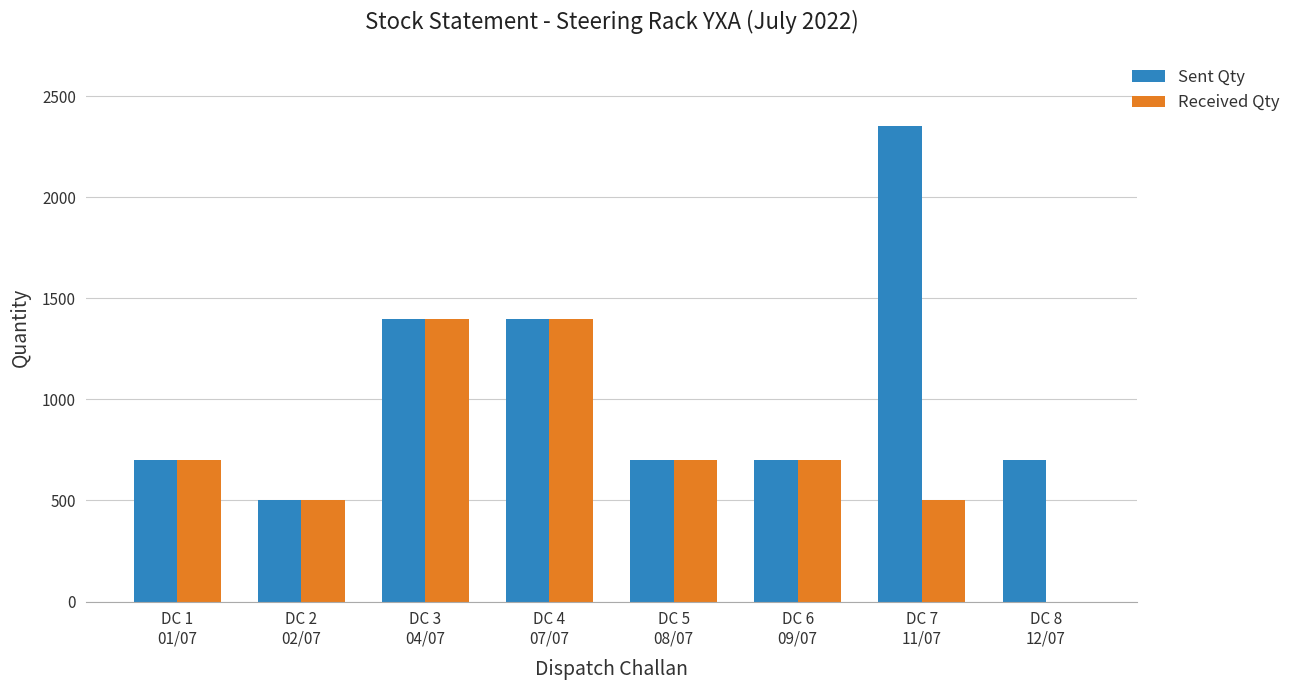

How many values in Received Qty are above zero?

7